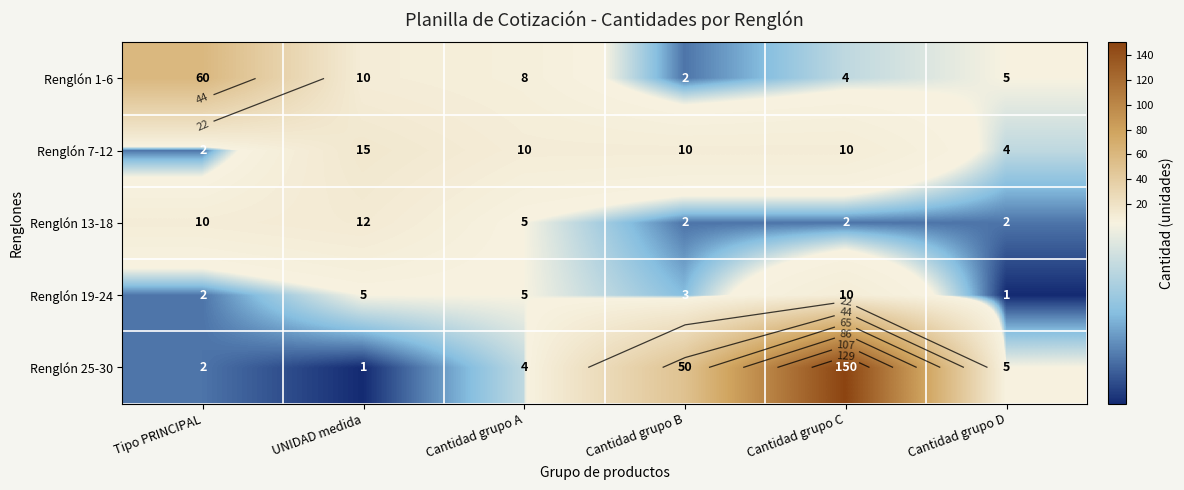

How many distinct data groups are displayed?

5